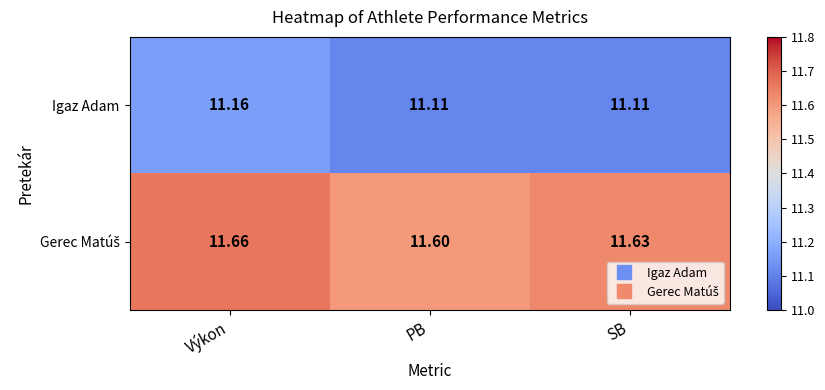

Which label corresponds to the largest value in the chart?

Výkon